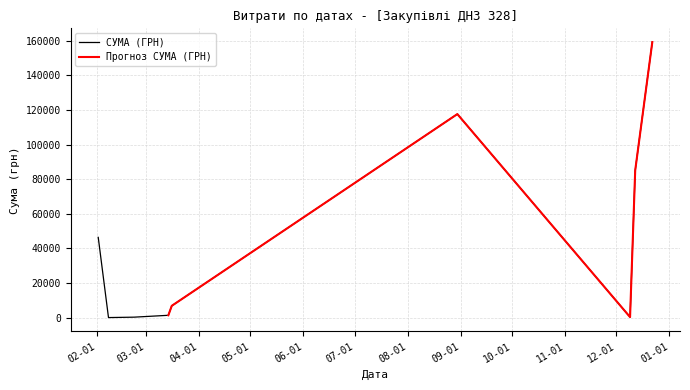

What is the maximum value for СУМА (ГРН)?

159095.4